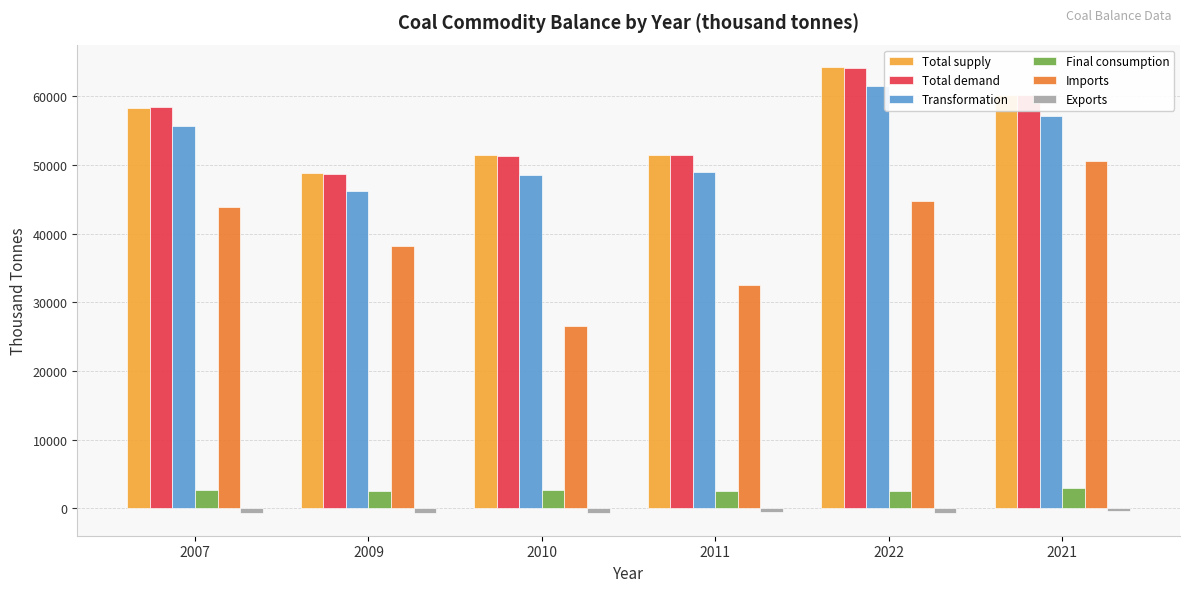

At how many categories does at least one series exceed 26469?

6